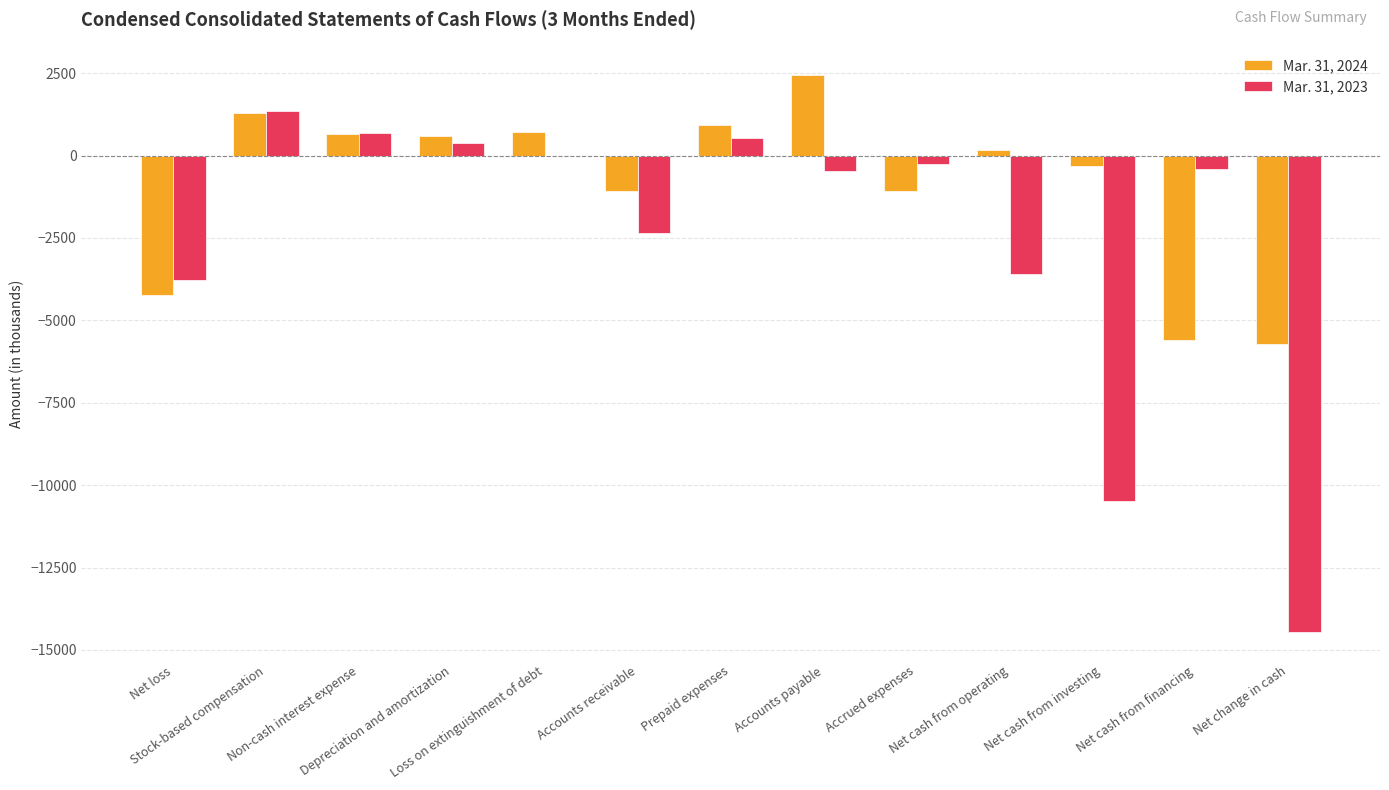

What is the difference between the Mar. 31, 2023 values at Depreciation and amortization and Net cash from financing?

779